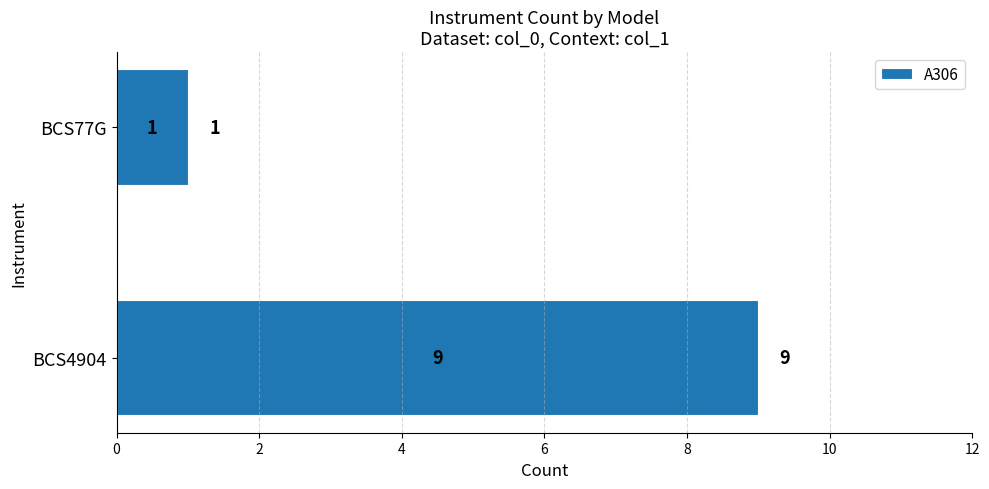

How many values are below 9?

1